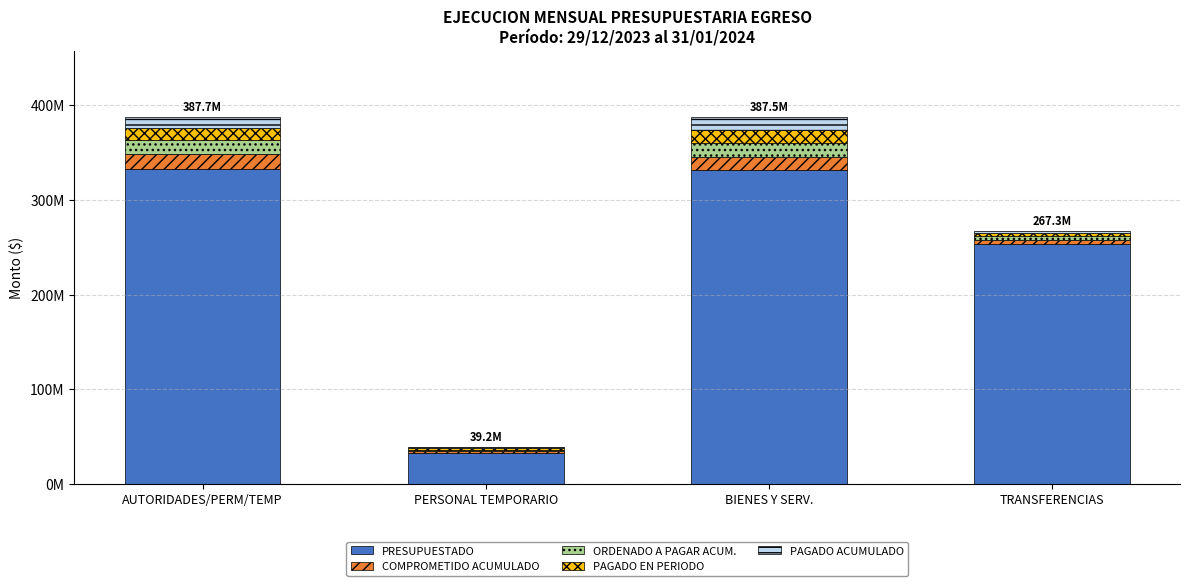

Does the chart contain stacked bars?

Yes